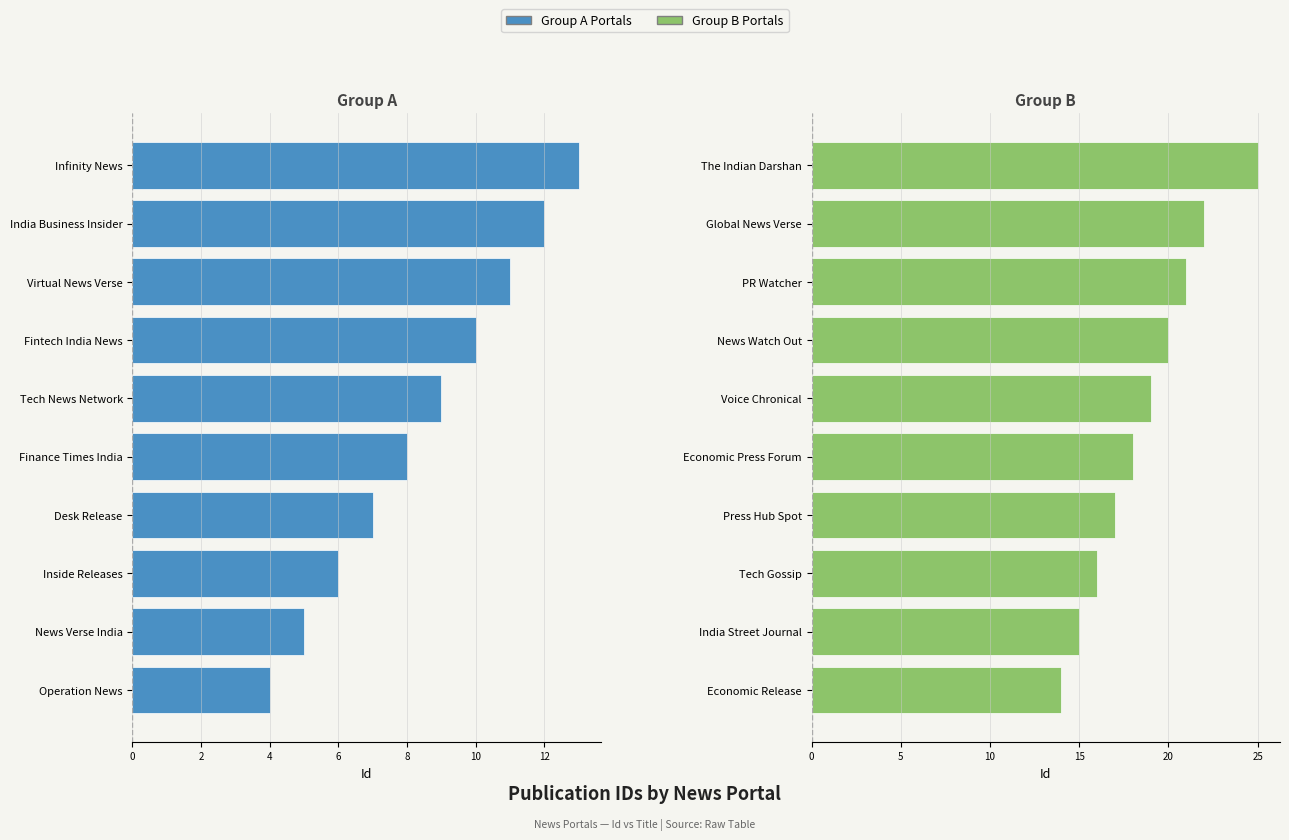

How many groups of bars are there?

10